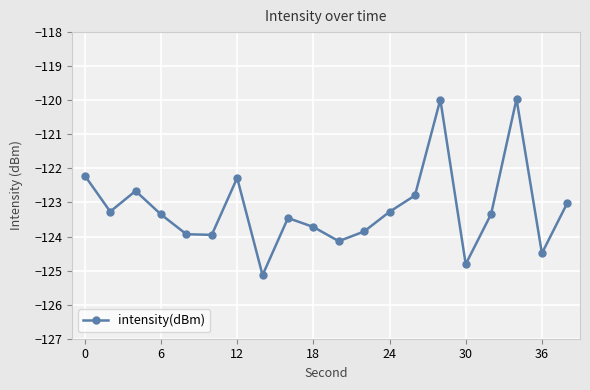

What is the value of the 8th point from the left?

-125.1